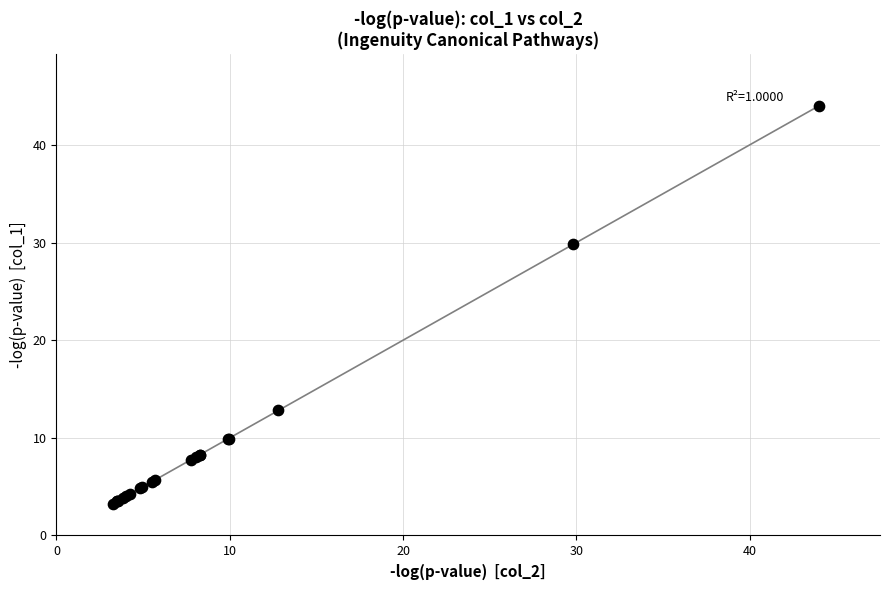

What Y value in the scatter plot is closest to 23?

29.8